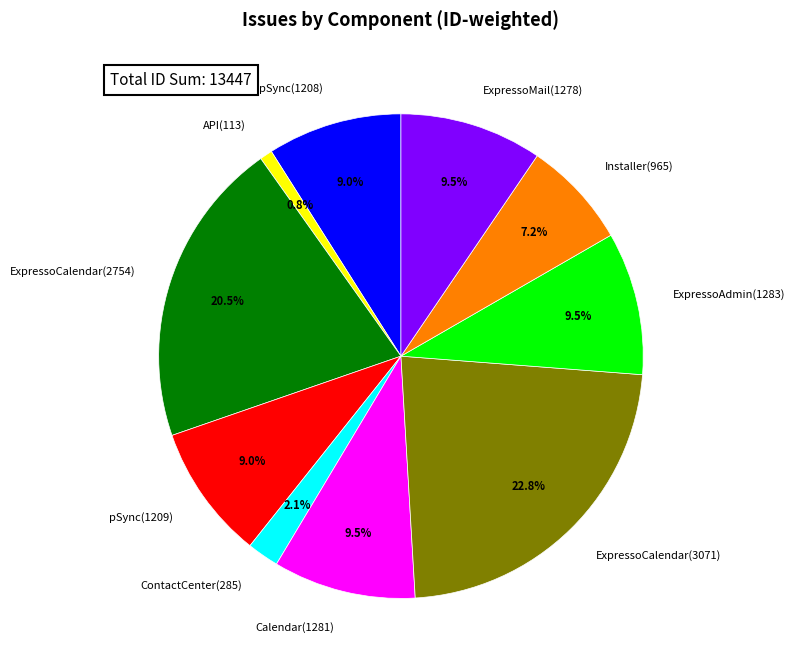

What percentage is the pSync(1209) slice, to the nearest percent?

9%